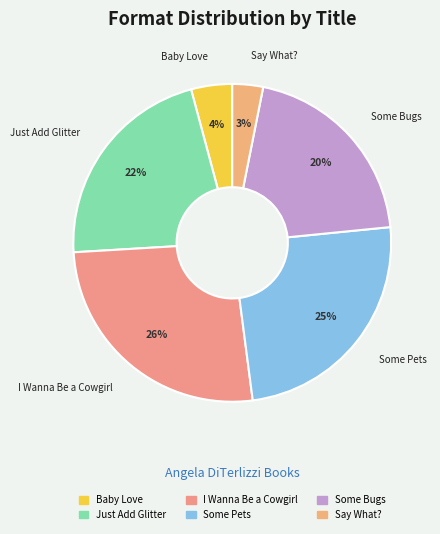

Rank the categories by value from highest to lowest.

I Wanna Be a Cowgirl, Some Pets, Just Add Glitter, Some Bugs, Baby Love, Say What?